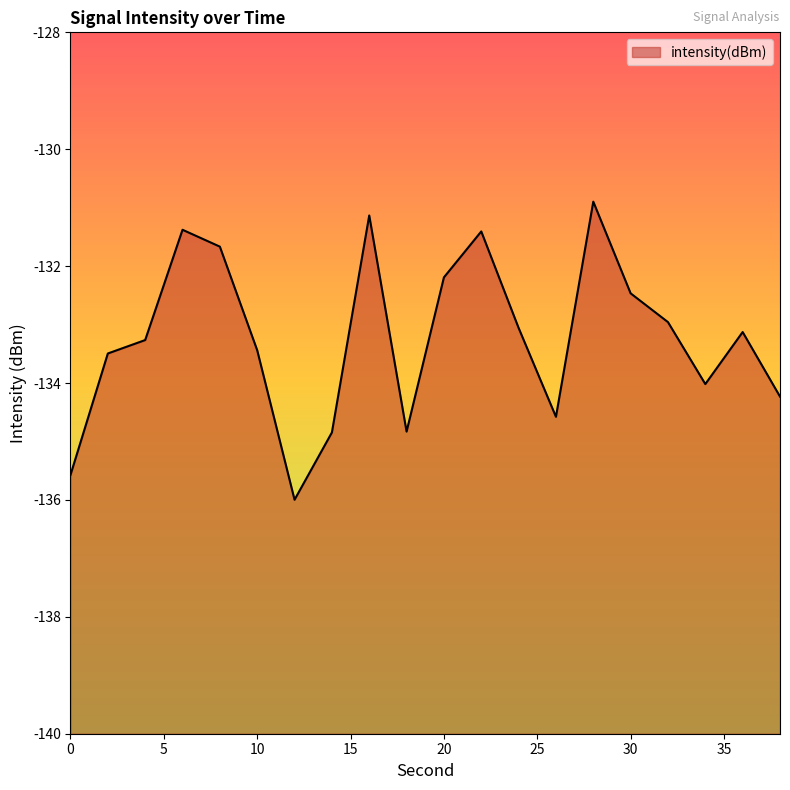

Rank the categories by value from lowest to highest.

12, 0, 14, 18, 26, 38, 34, 2, 10, 4, 36, 24, 32, 30, 20, 8, 22, 6, 16, 28